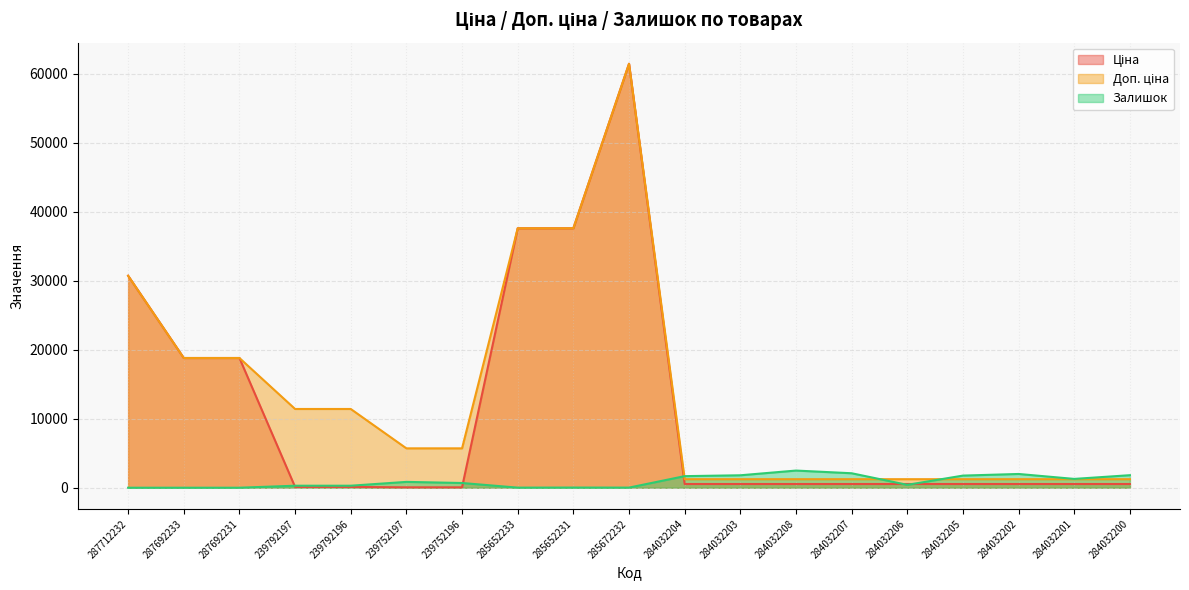

What is the sum of the Ціна values at 285652233 and 239752196?

37650.7